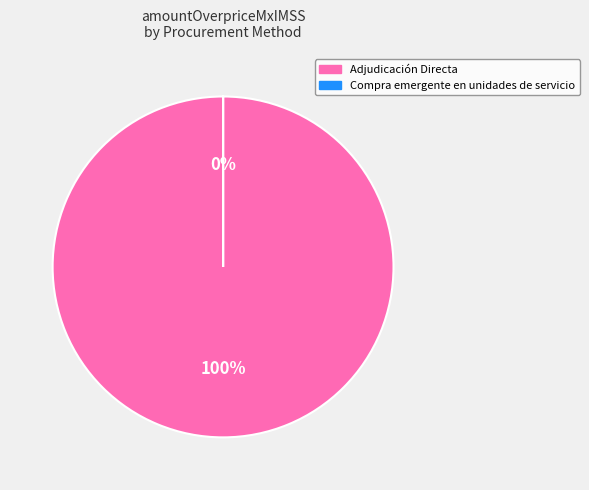

Which slice is the smallest?

Compra emergente en unidades de servicio